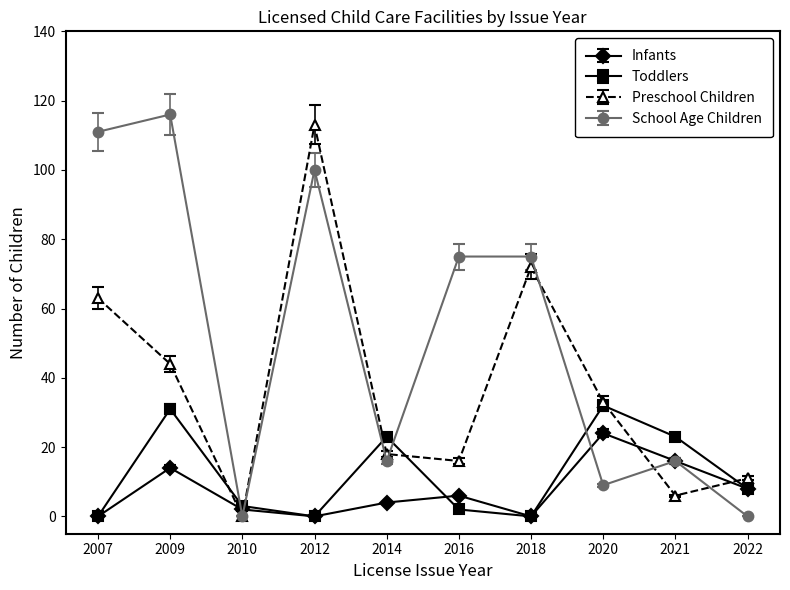

Does the chart have visible grid lines?

No